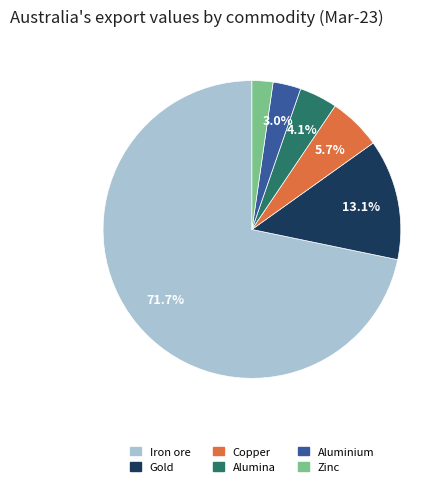

How many segments does this pie chart have?

6